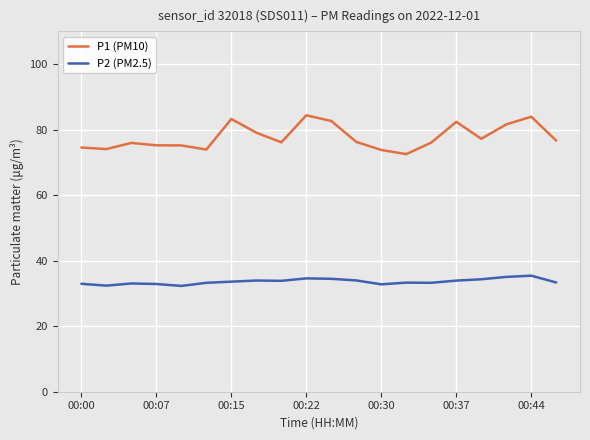

List the series in order of their peak value, highest first.

P1 (PM10), P2 (PM2.5)